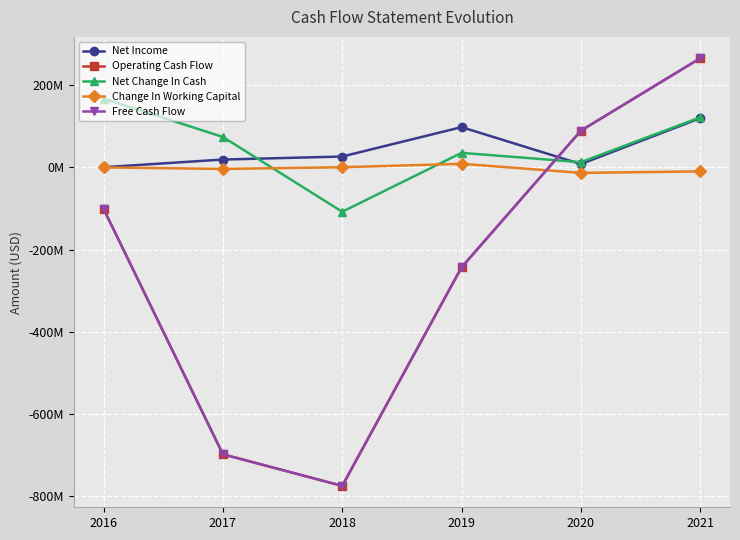

What is the total value across all series at 2019?

-342920000